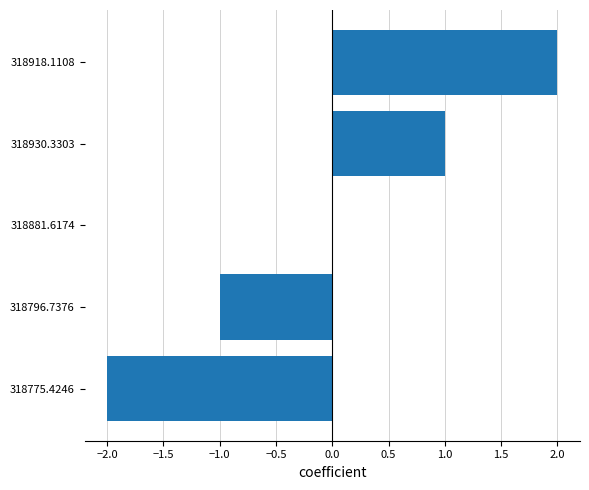

The value at 318881.6174 is 0. True or false?

True